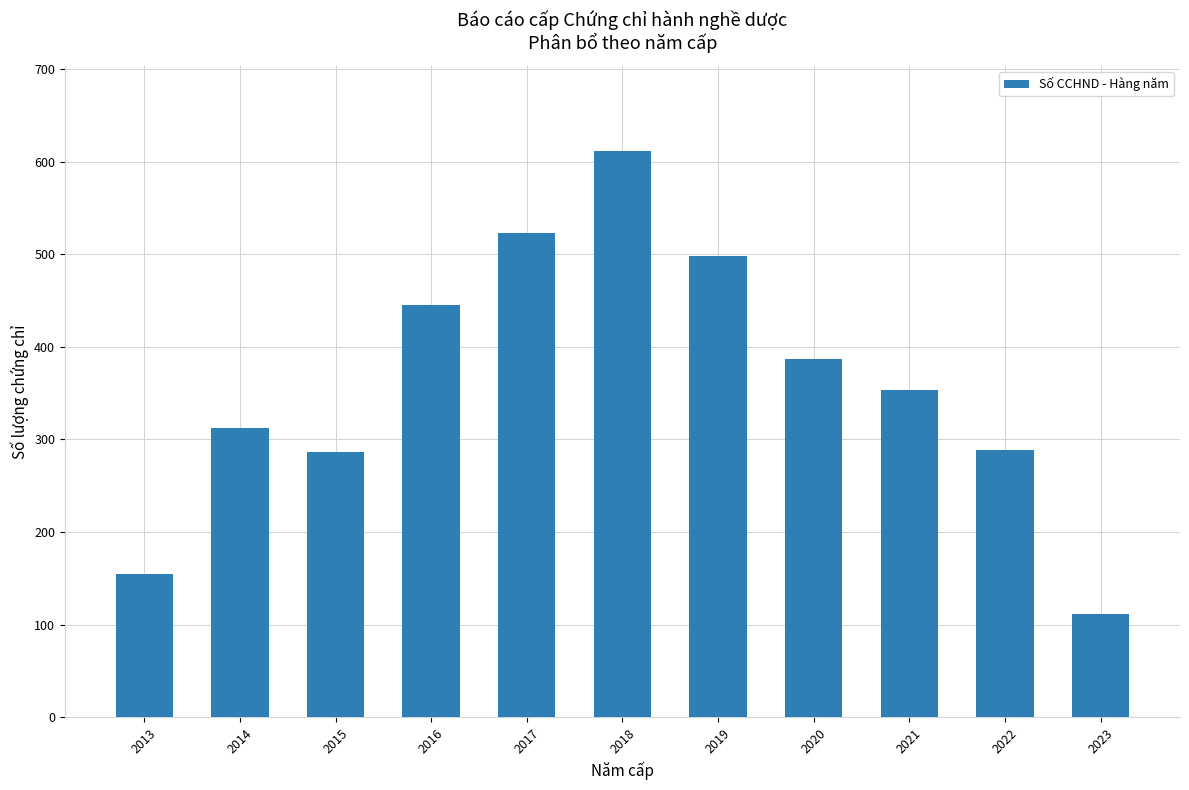

How many bars are there in total?

11